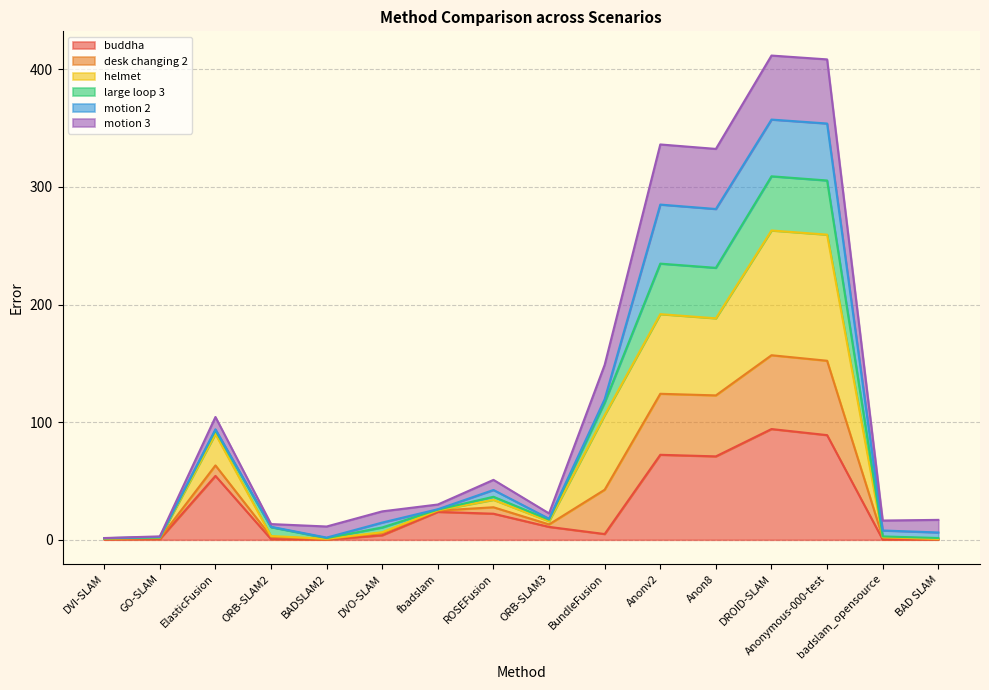

What is the sum of all buddha values?

448.3